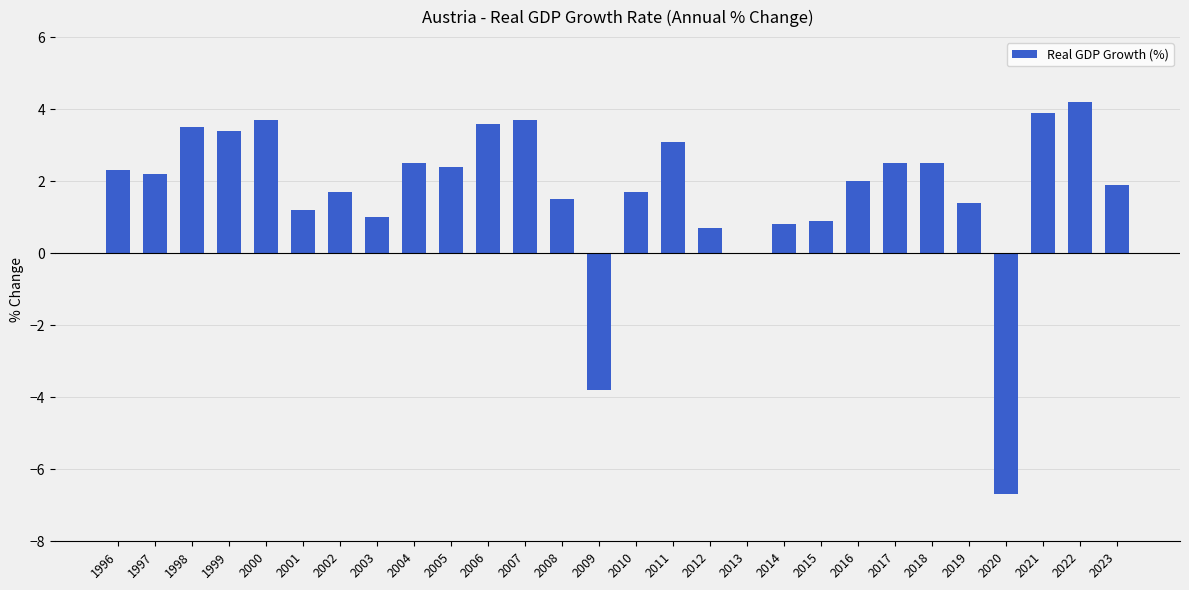

Reading left to right, transcribe all the data shown in this chart.

2.3	2.2	3.5	3.4	3.7	1.2	1.7	1.0	2.5	2.4	3.6	3.7	1.5	-3.8	1.7	3.1	0.7	0.0	0.8	0.9	2.0	2.5	2.5	1.4	-6.7	3.9	4.2	1.9